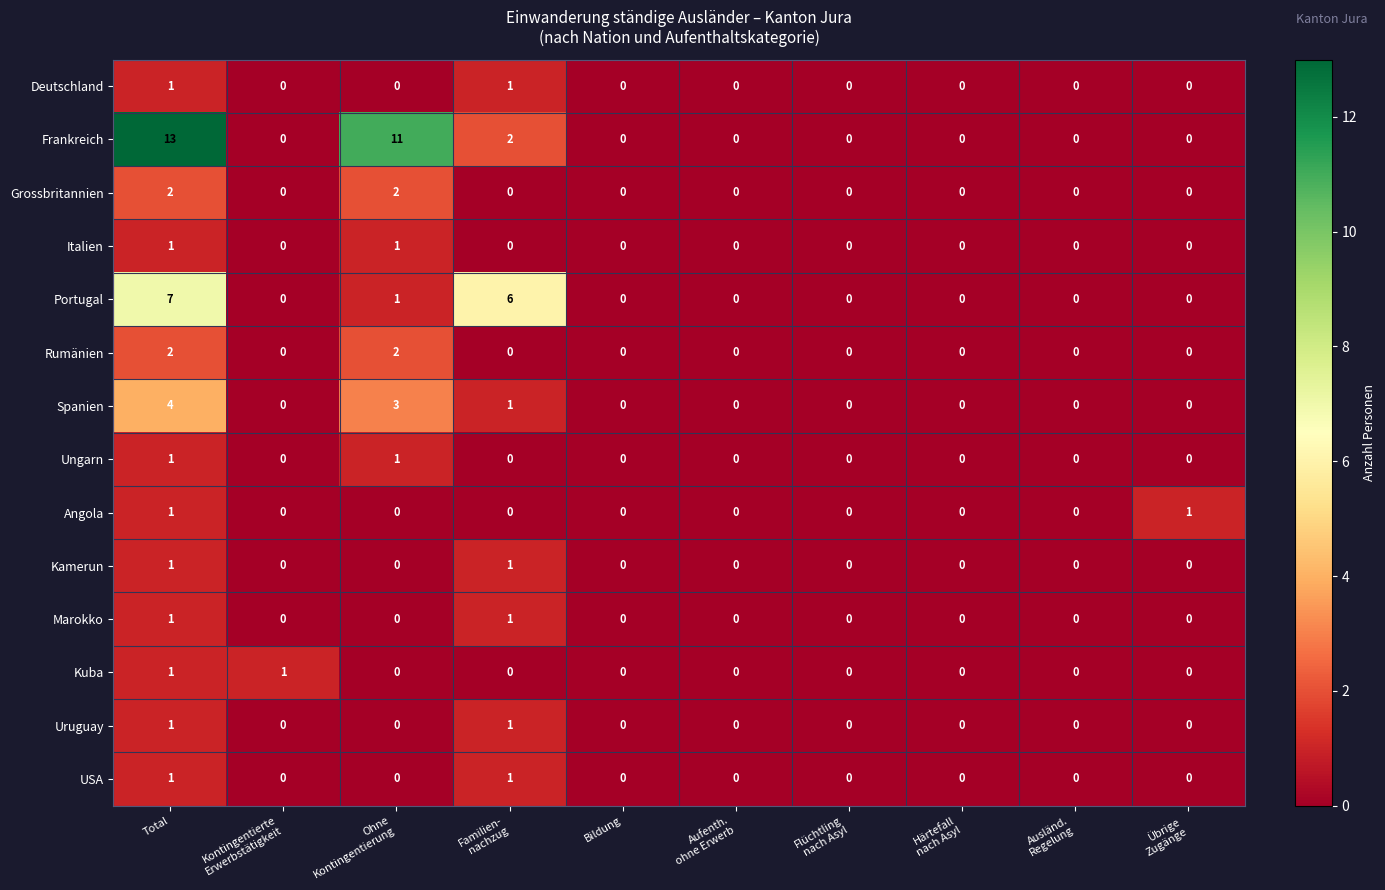

What is the maximum value for Frankreich?

13